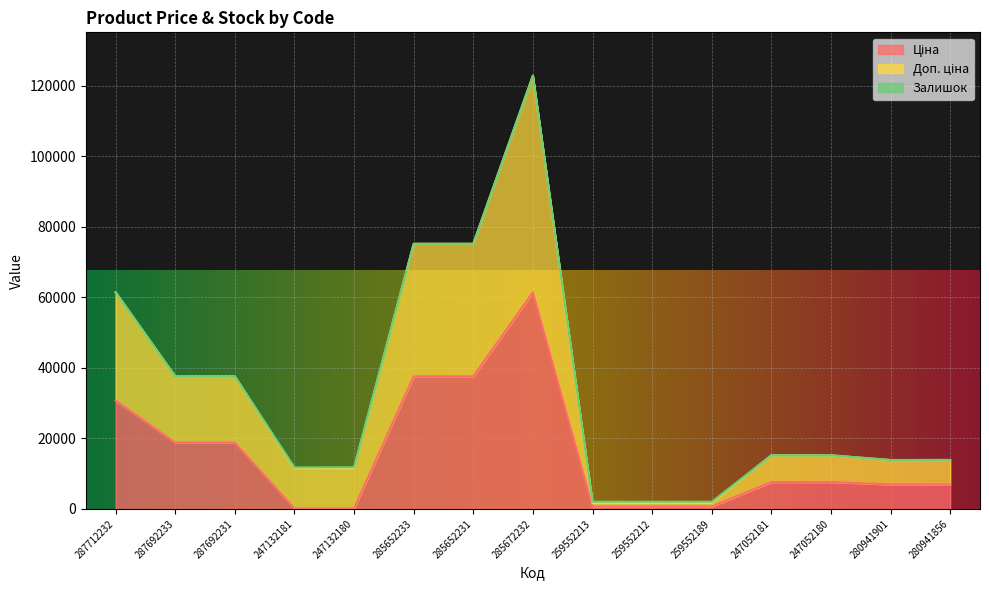

True or false: Доп. ціна and Ціна intersect in this chart.

False